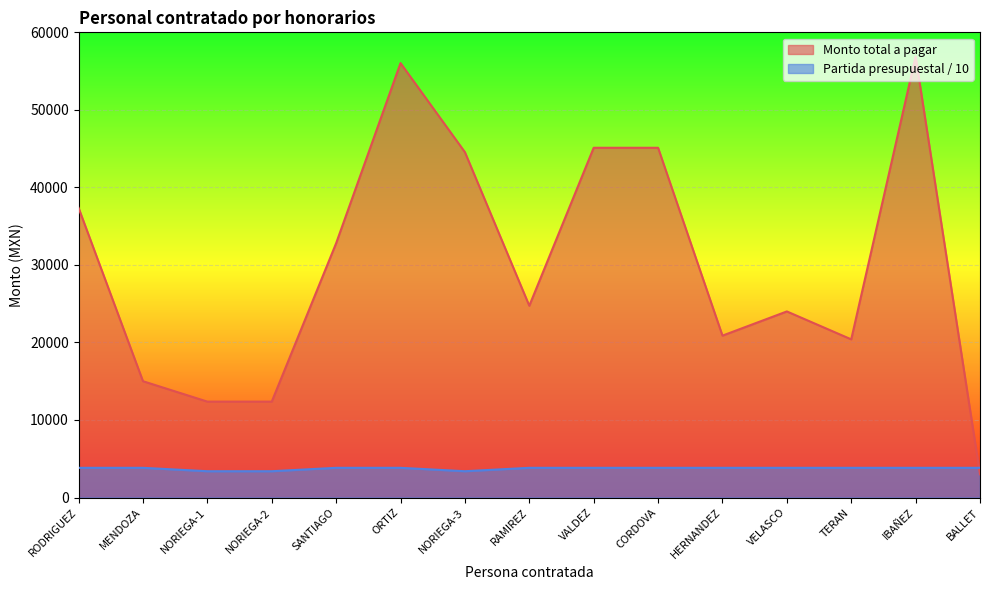

List the series in order of their overall mean, highest first.

Monto total a pagar, Partida presupuestal / 10